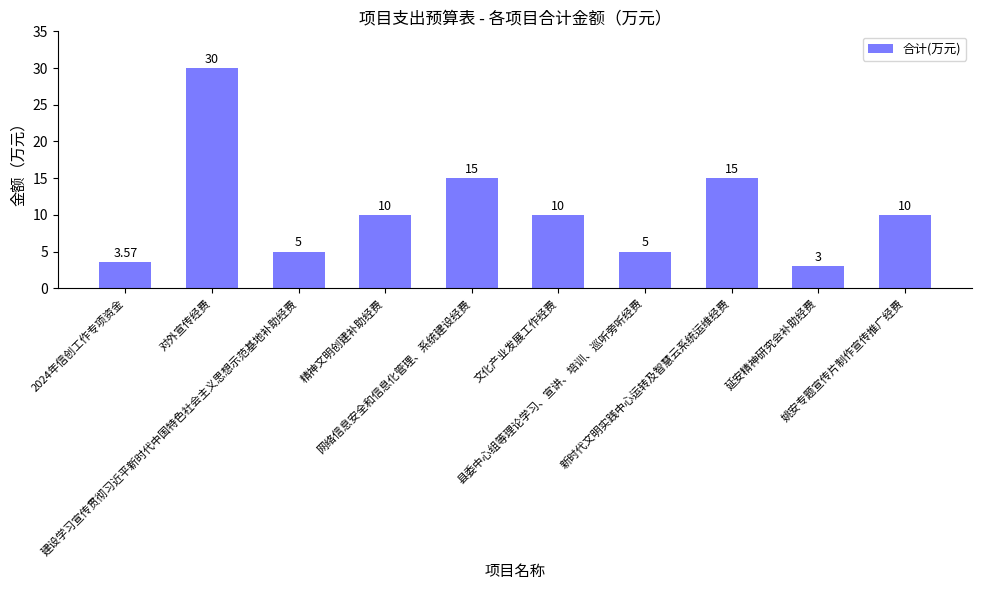

What is the average value?

10.7